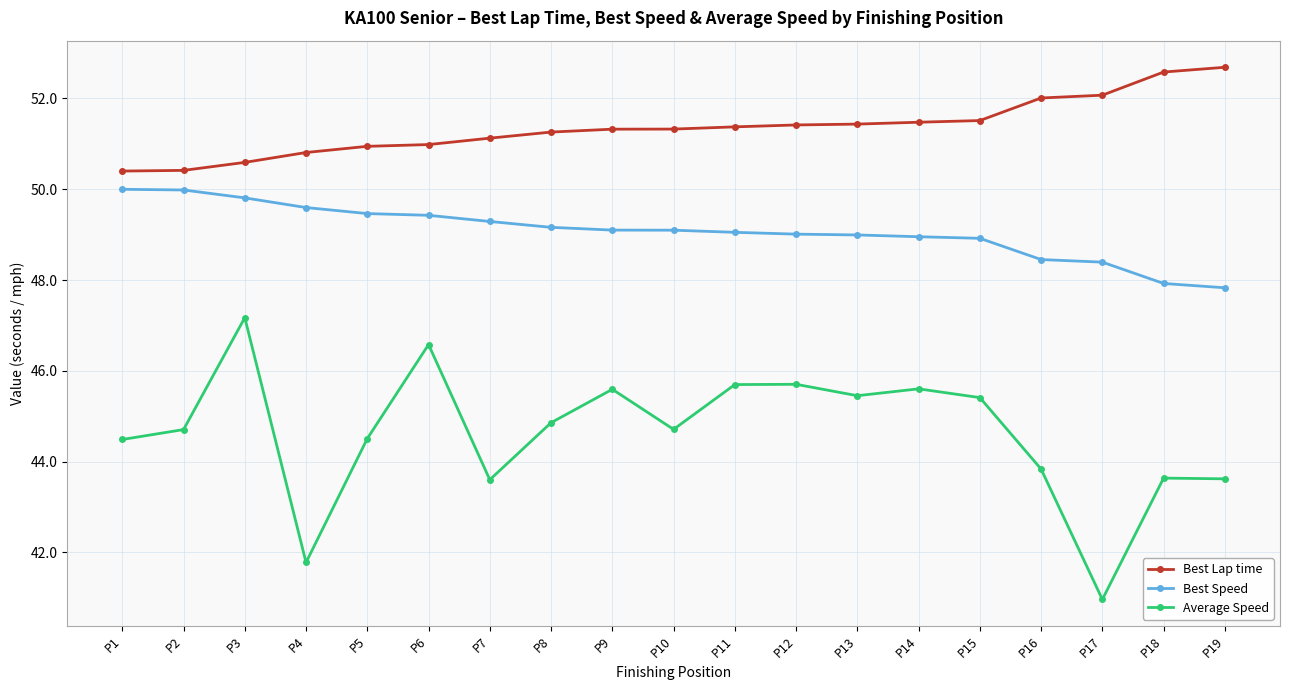

True or false: Average Speed and Best Lap time cross at least once.

False